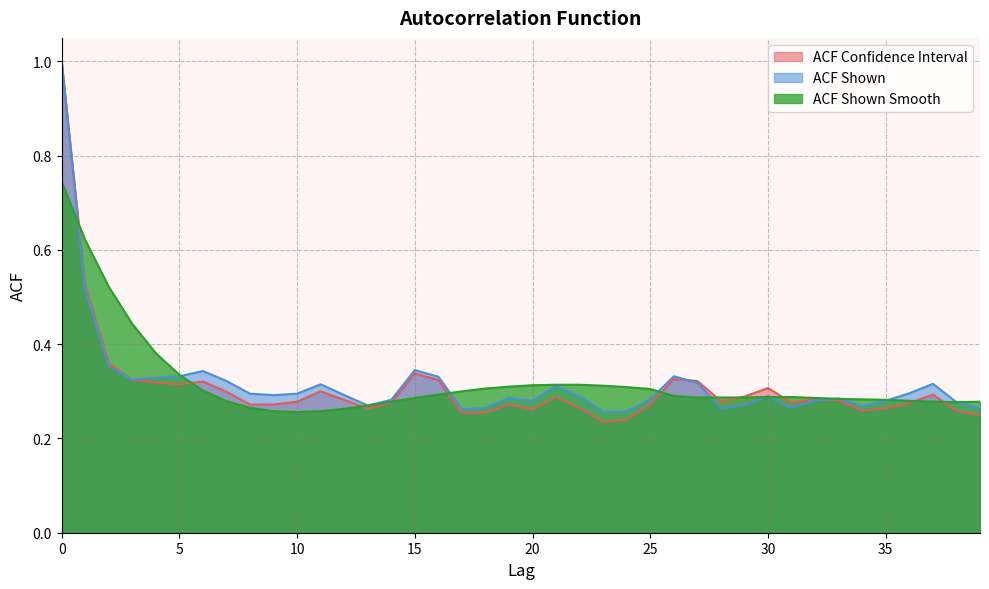

What is the difference between the maximum and minimum values in the acf_shown_smooth series?

0.5